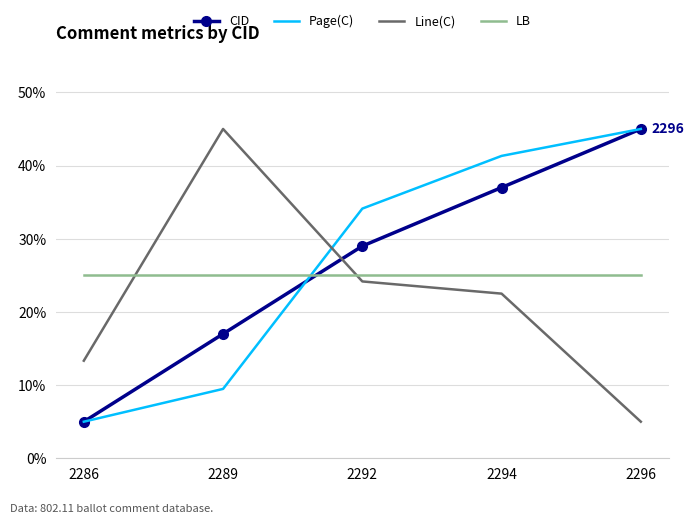

True or false: Line(C) has a value of 16.7 at 2289.

False